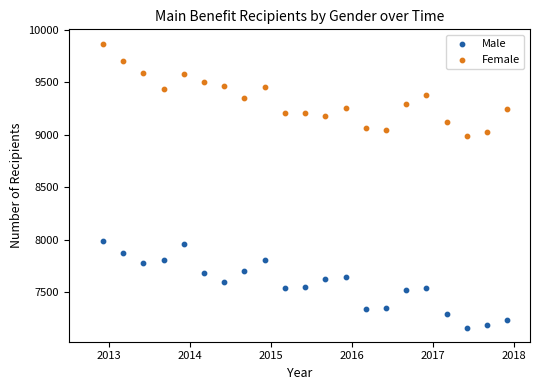

Across all series, what Y value is closest to 8515?

8992